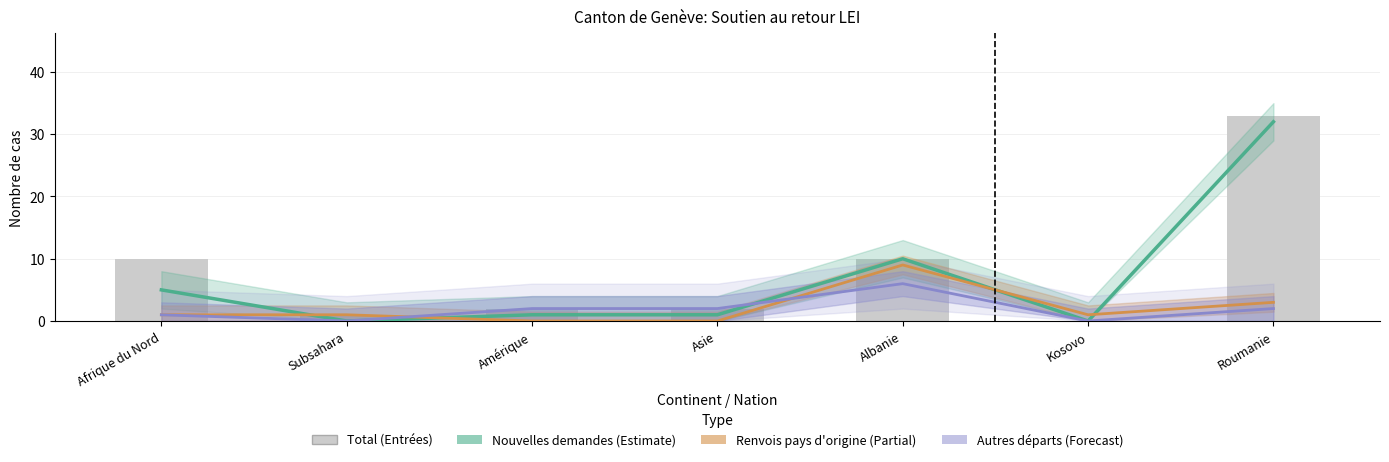

At which category is the sum across all series the highest?

Roumanie